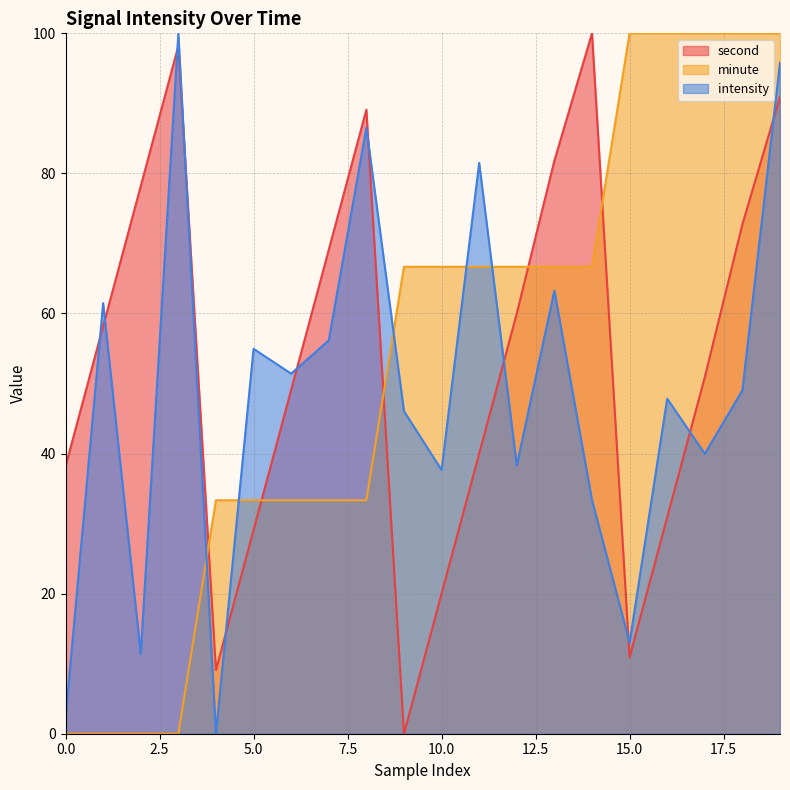

Which category has the lowest value in the intensity series?

4